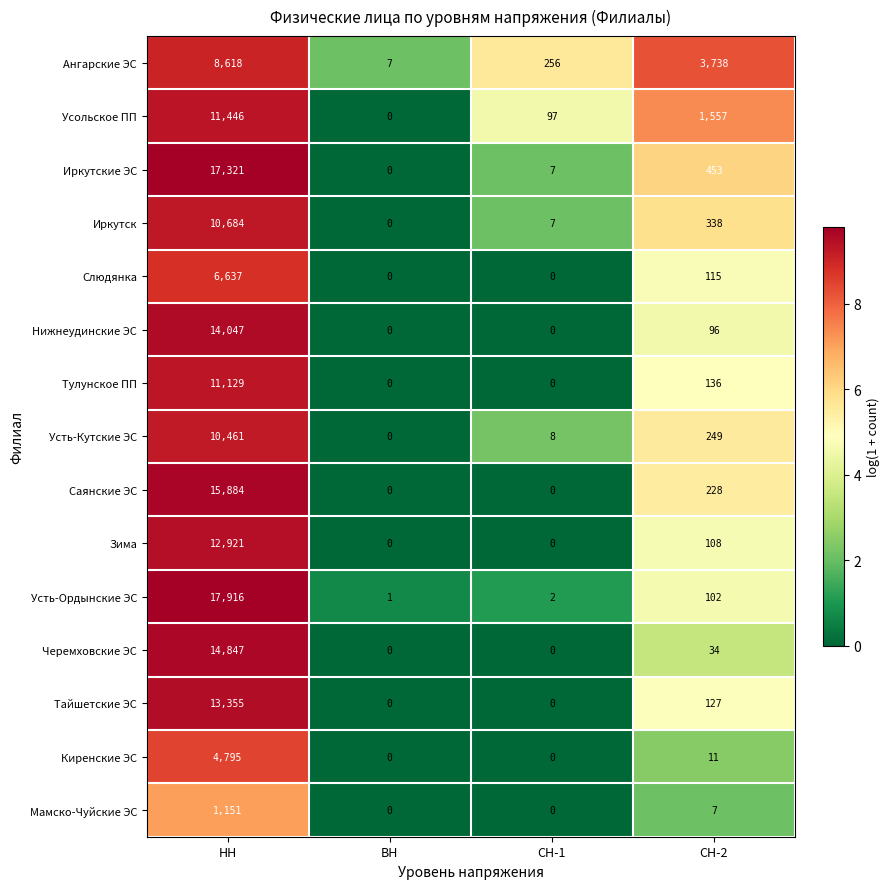

What is the difference between the second highest and minimum values in the Ангарские ЭС series?

3731